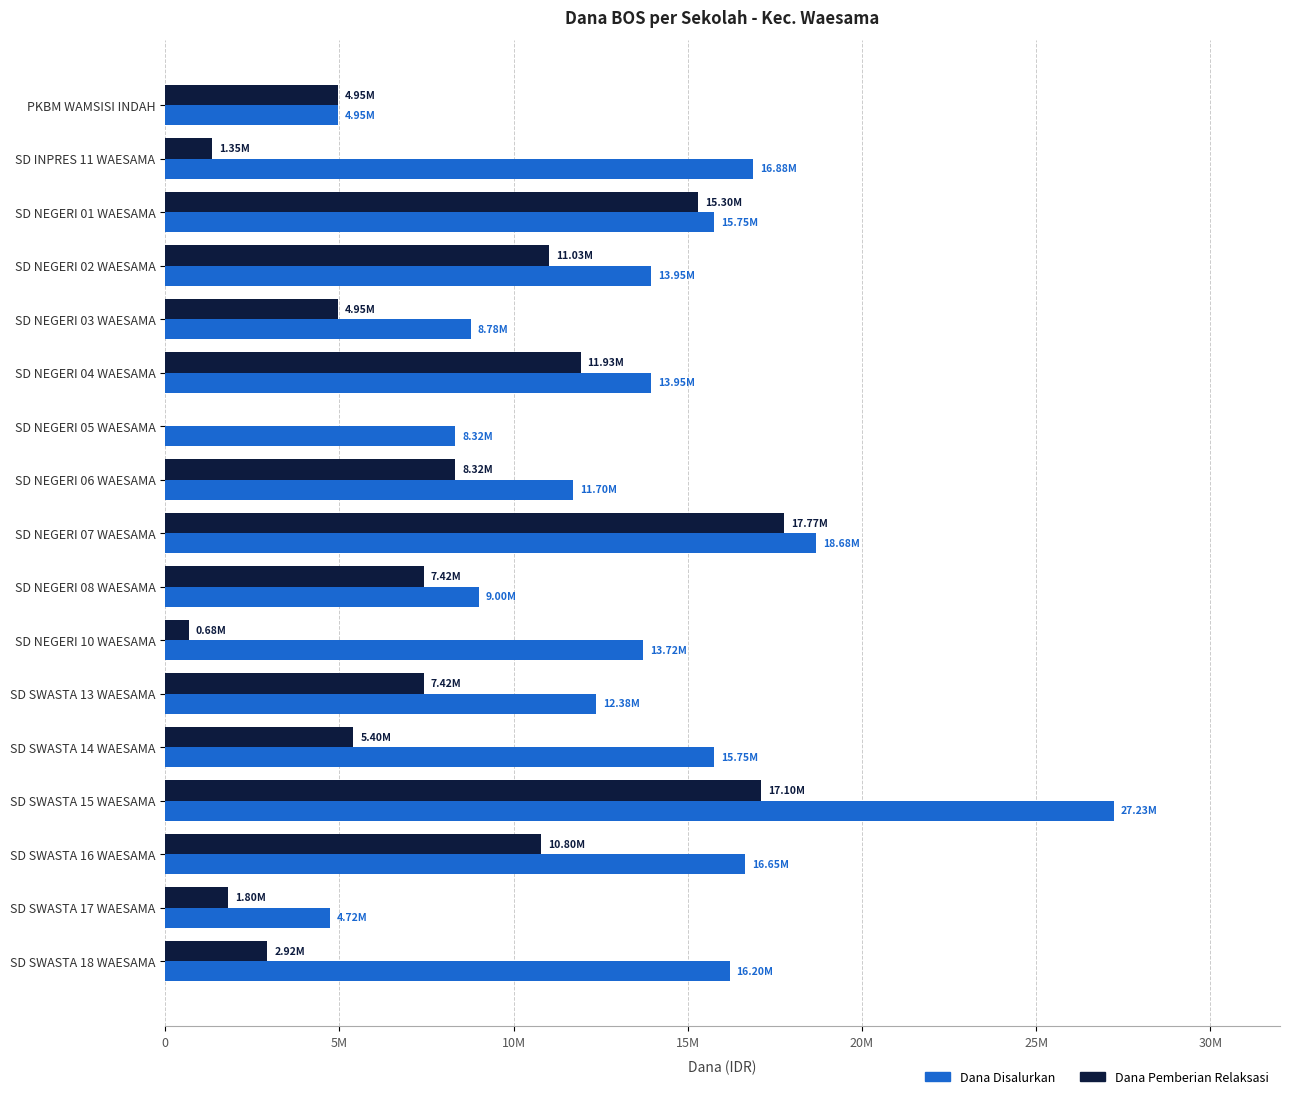

What are all the series names shown in the legend?

Dana Disalurkan, Dana Pemberian Relaksasi